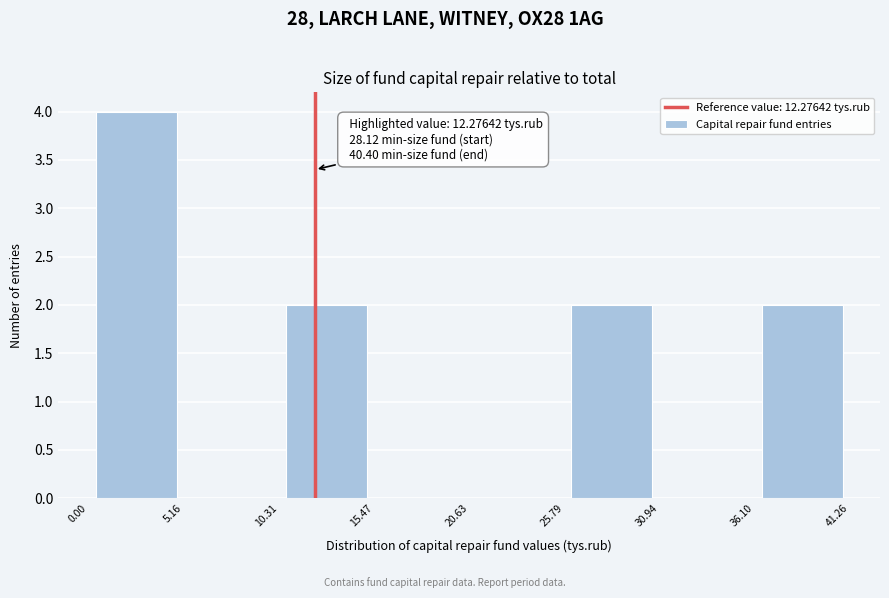

Over which range of the x-axis is the bar tallest?

0.00 to 5.16